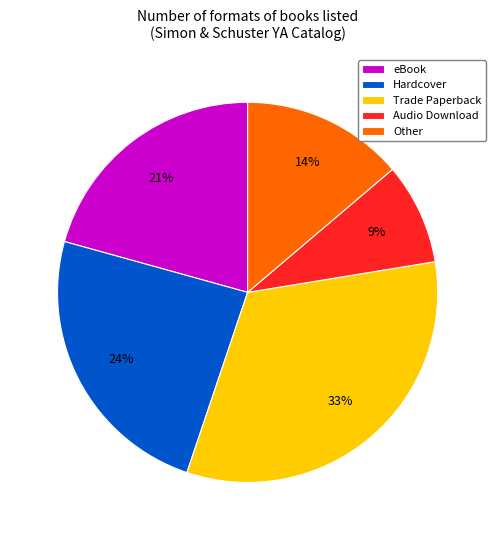

What is the ratio of the value at Audio Download to the value at Hardcover?

0.4